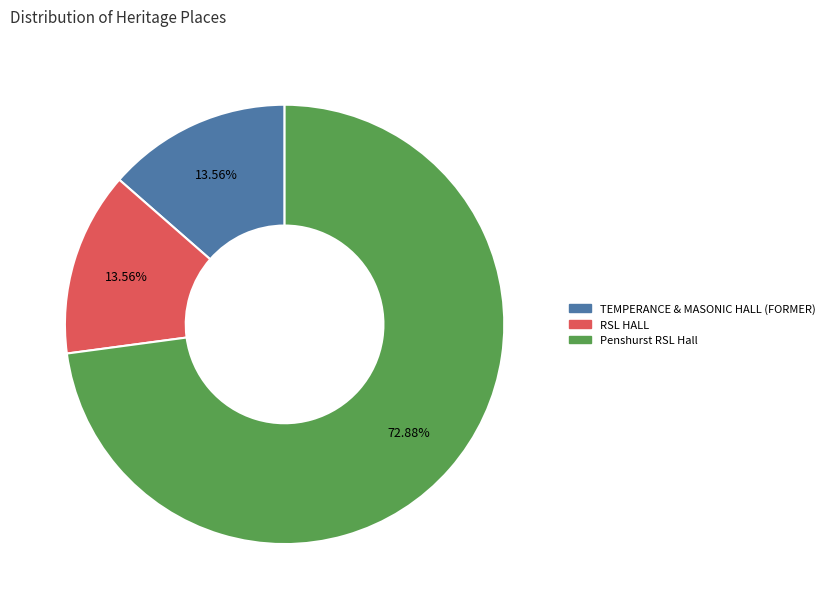

Which slice is the largest?

Penshurst RSL Hall